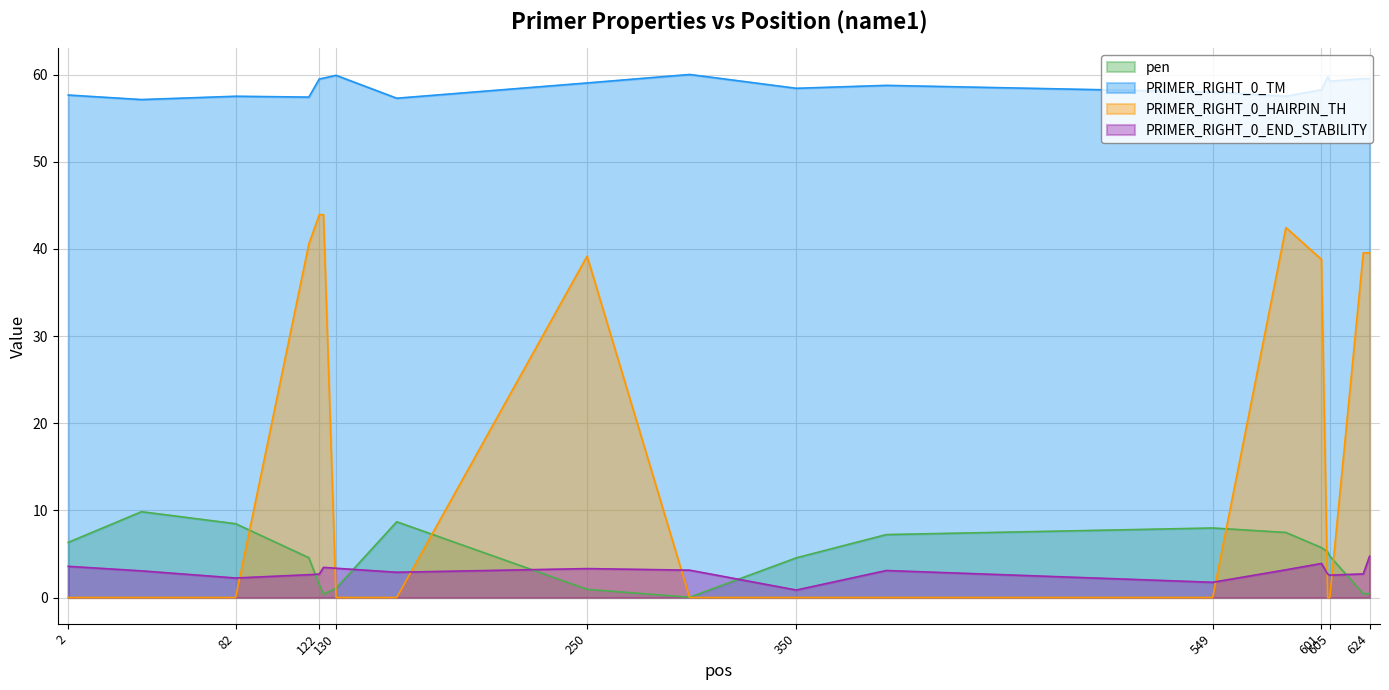

Reading right to left, what are all the values shown in this chart?

pen: 0.4	0.4	4.7	5.2	5.7	7.5	8.0	7.2	4.6	0.0	0.9	8.7	1.1	0.4	1.5	4.6	8.5	9.8	6.3
PRIMER_RIGHT_0_TM: 59.6	59.6	59.3	59.8	58.3	57.5	58.0	58.8	58.4	60.0	59.1	57.3	59.9	59.6	59.5	57.4	57.5	57.2	57.7
PRIMER_RIGHT_0_HAIRPIN_TH: 39.6	39.6	0.0	0.0	38.8	42.5	0.0	0.0	0.0	0.0	39.2	0.0	0.0	43.9	43.9	40.6	0.0	0.0	0.0
PRIMER_RIGHT_0_END_STABILITY: 4.7	2.7	2.6	2.7	3.9	3.2	1.8	3.1	0.9	3.1	3.3	2.9	3.4	3.5	2.7	2.6	2.2	3.1	3.6